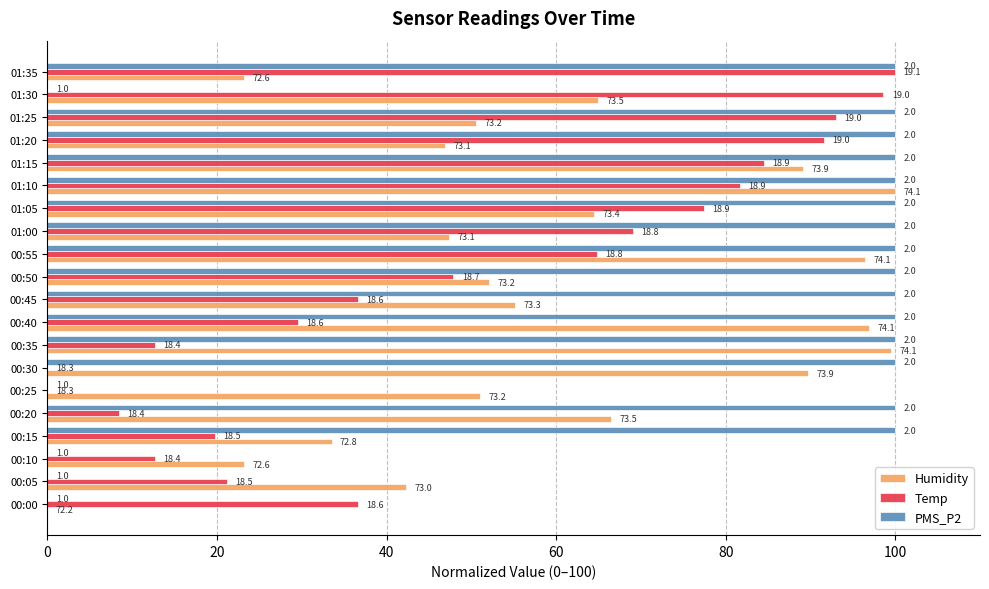

What is the label of the 5th bar from the right?

01:15